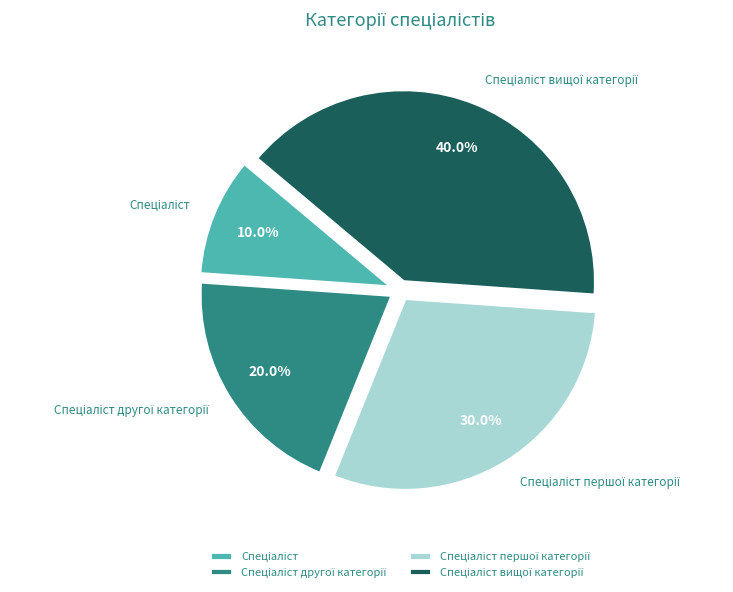

Is there any slice that represents more than half of the pie?

No